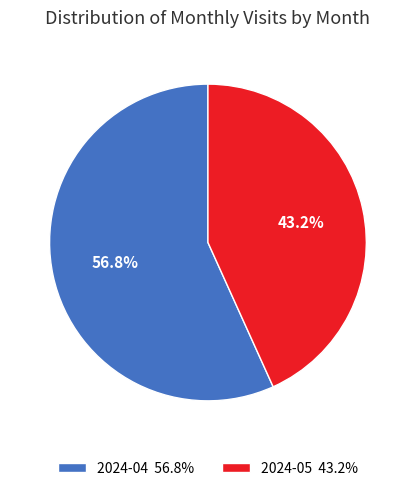

To the nearest percent, what is the difference between the largest and smallest slice percentages?

14%